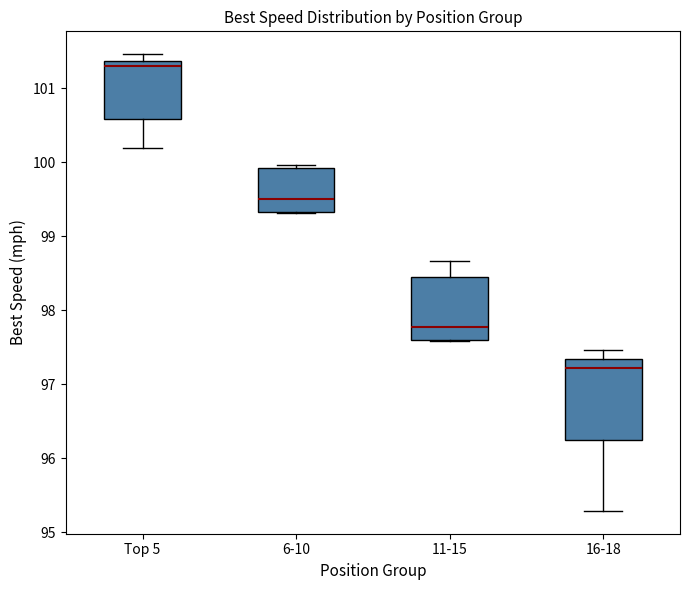

Which box's median line is the highest?

Top 5